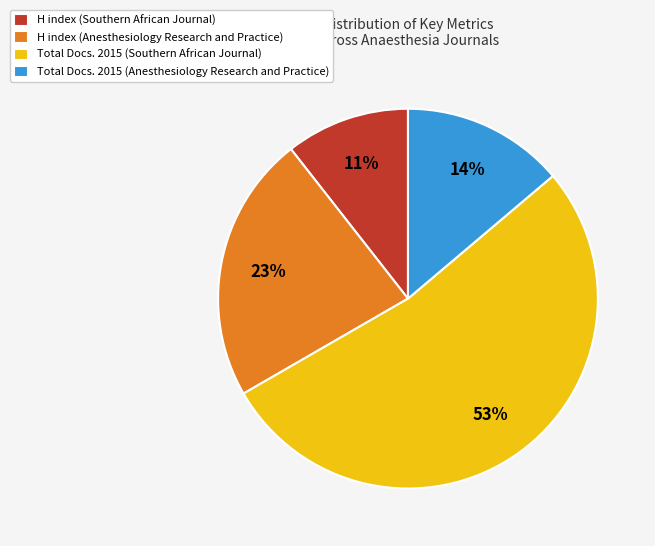

Which slice is the largest?

Total Docs. 2015 (Southern African Journal)